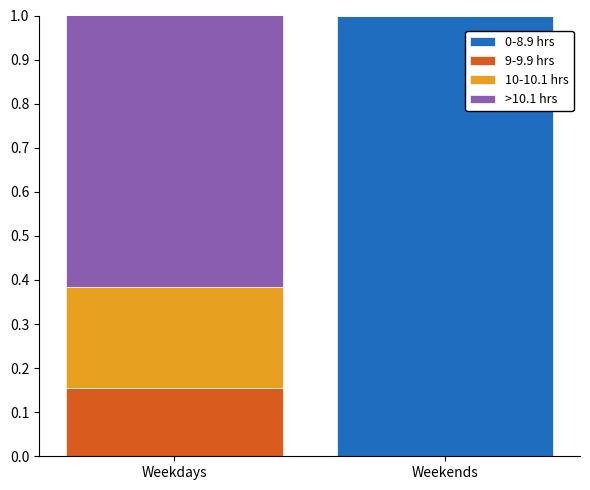

Reading right to left, transcribe the values for 0-8.9 hrs.

Weekends=1.0	Weekdays=0.0